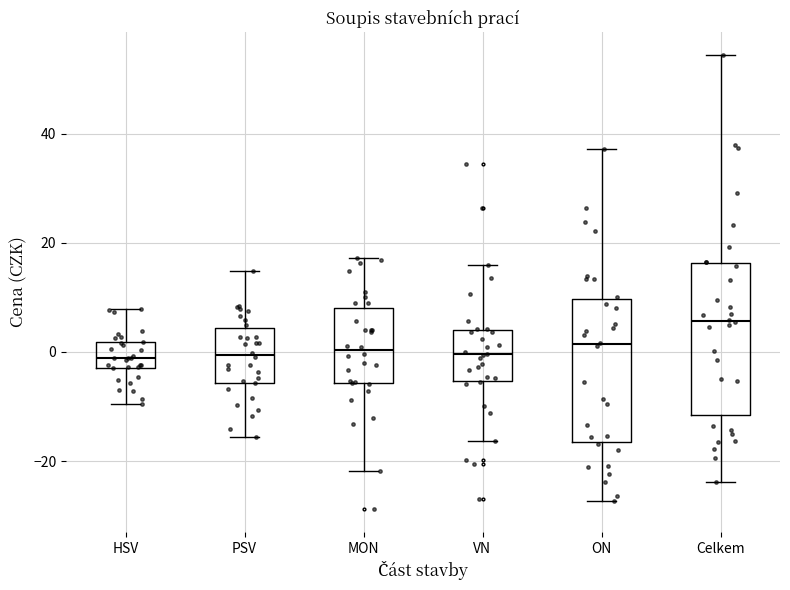

Reading left to right, read every box against the y-axis: the position of its median line, the range the box covers, and the ends of its whiskers. The values are not printed on the chart, so give them approximately, as read against the axis.

HSV: median -2 (inside the box), box -2 to 2, whiskers -10 to 8
PSV: median 0, box -6 to 4, whiskers -16 to 14
MON: median 0, box -6 to 8, whiskers -22 to 18
VN: median 0, box -6 to 4, whiskers -16 to 16
ON: median 2, box -16 to 10, whiskers -28 to 38
Celkem: median 6, box -12 to 16, whiskers -24 to 54